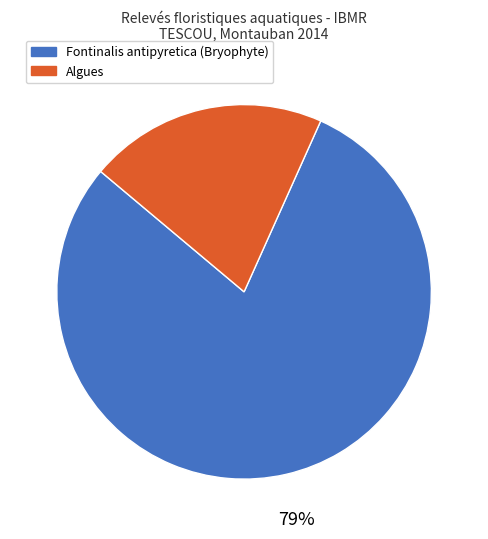

Does any single category account for the majority?

Yes